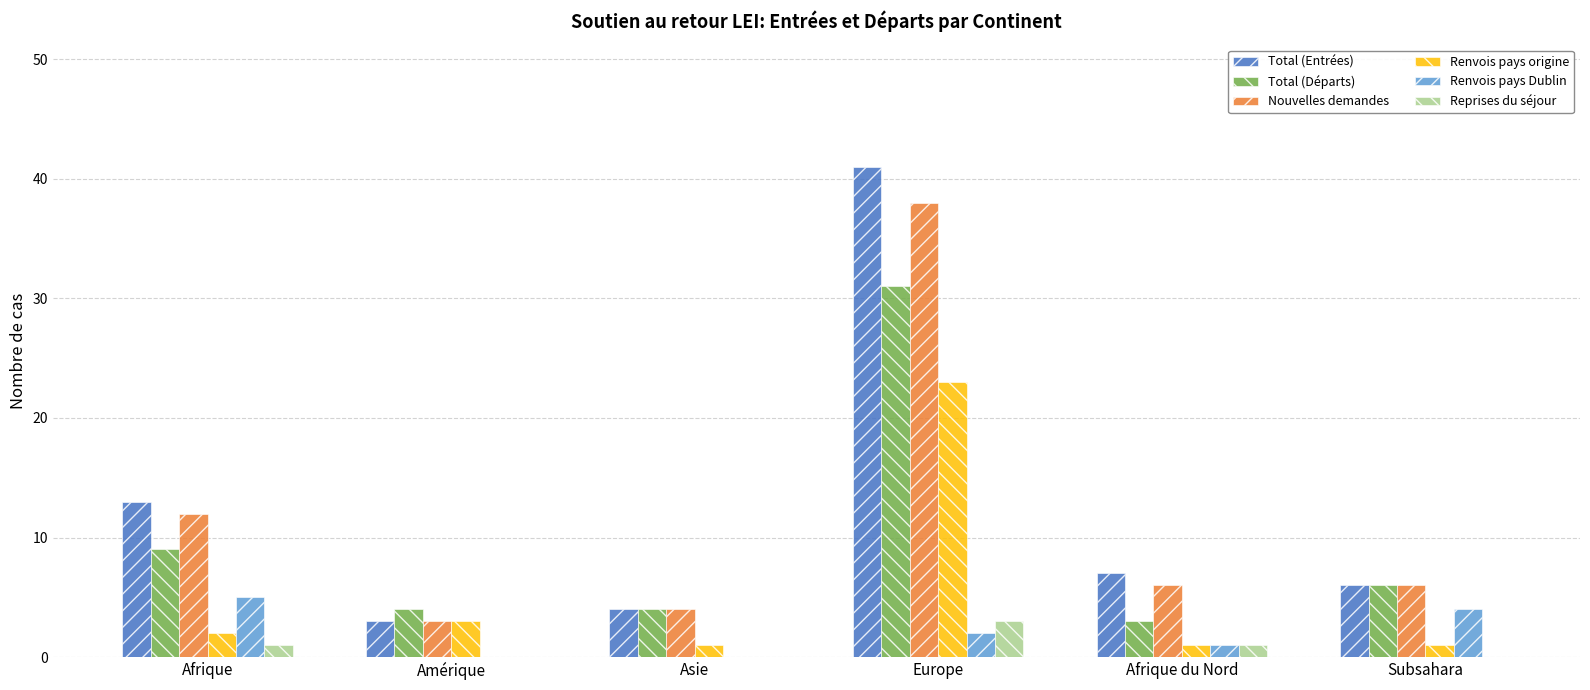

Reading left to right, transcribe all the data shown in this chart.

Total (Entrées): 13	3	4	41	7	6
Total (Départs): 9	4	4	31	3	6
Nouvelles demandes: 12	3	4	38	6	6
Renvois pays origine: 2	3	1	23	1	1
Renvois pays Dublin: 5	0	0	2	1	4
Reprises du séjour: 1	0	0	3	1	0